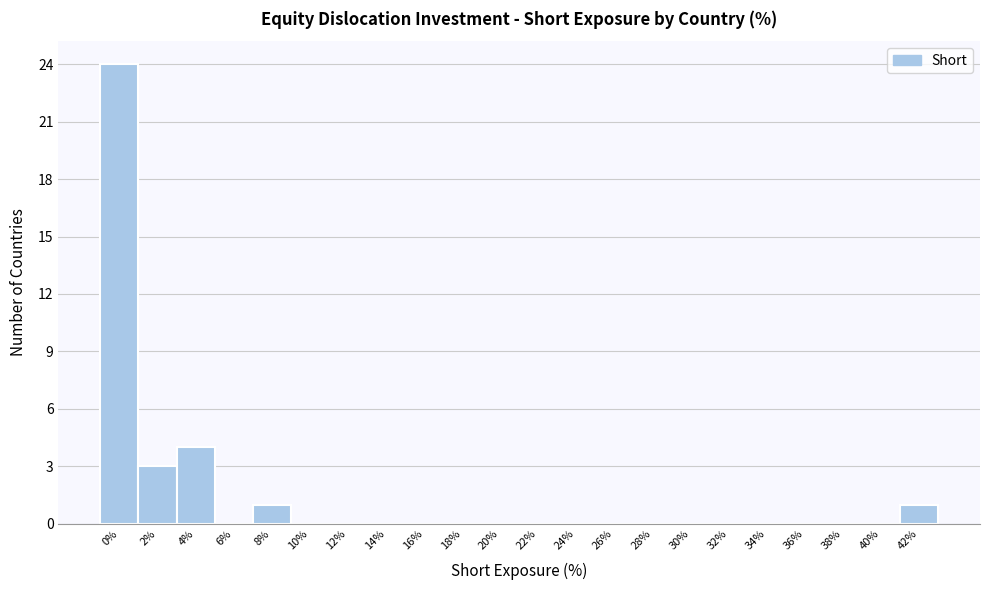

Reading left to right, transcribe all the data shown in this chart.

0%=24	2%=3	4%=4	6%=0	8%=1	10%=0	12%=0	14%=0	16%=0	18%=0	20%=0	22%=0	24%=0	26%=0	28%=0	30%=0	32%=0	34%=0	36%=0	38%=0	40%=0	42%=1